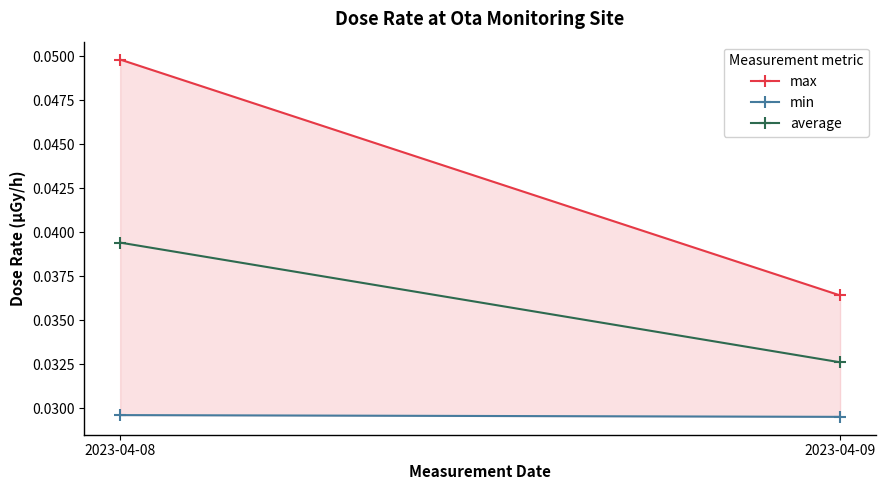

The max series shows 0.0 at 2023-04-09. True or false?

True